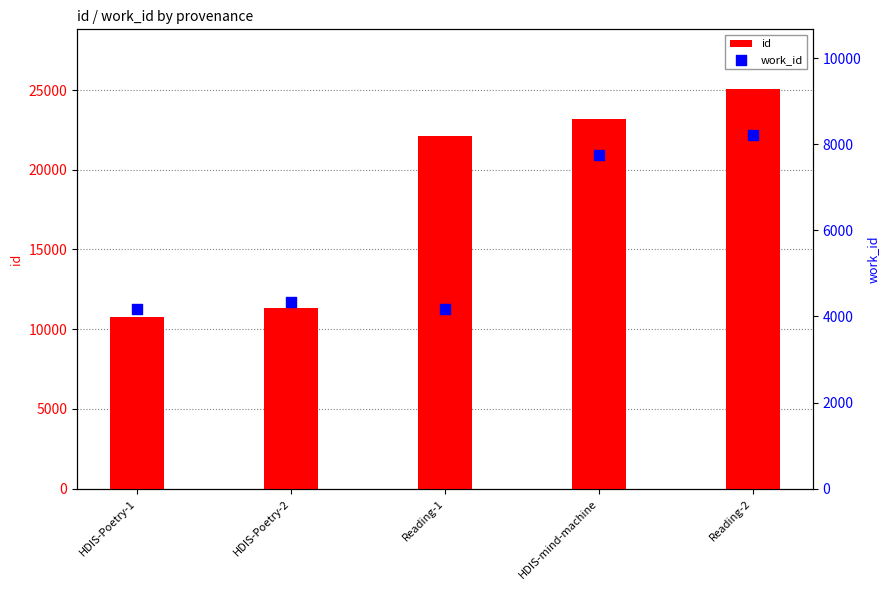

What are all the series names shown in the legend?

id, work_id